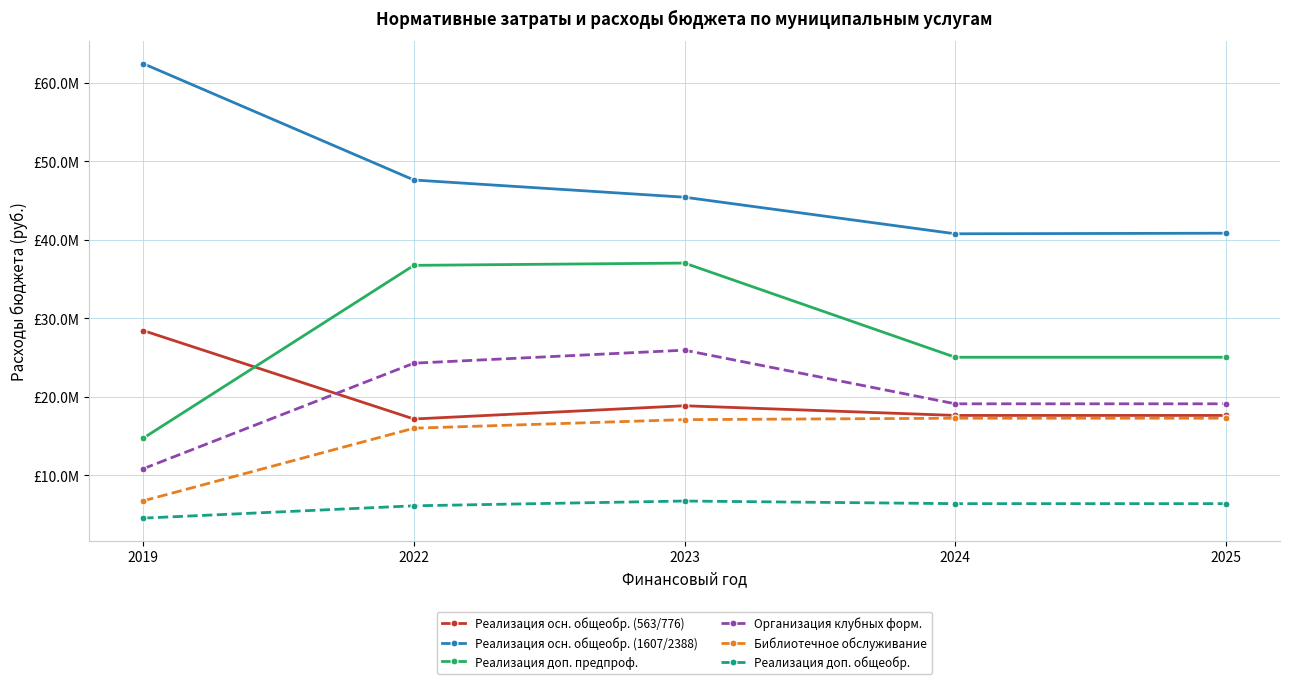

Which category has the highest value in the Организация клубных форм. series?

2023